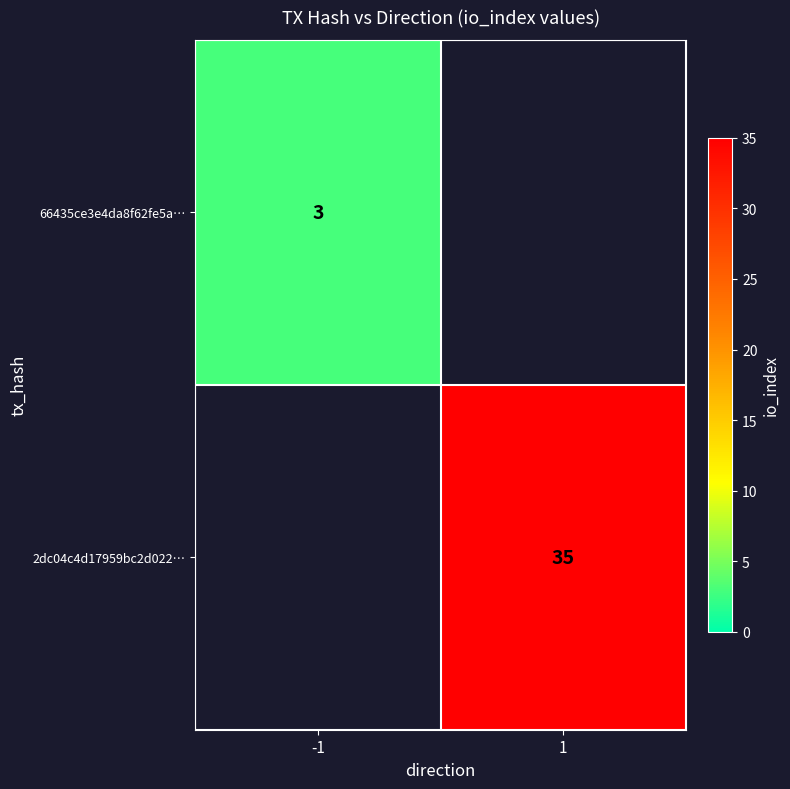

Is the value of 66435ce3e4da8f62fe5a… at -1 greater than the value of 2dc04c4d17959bc2d022… at 1?

No